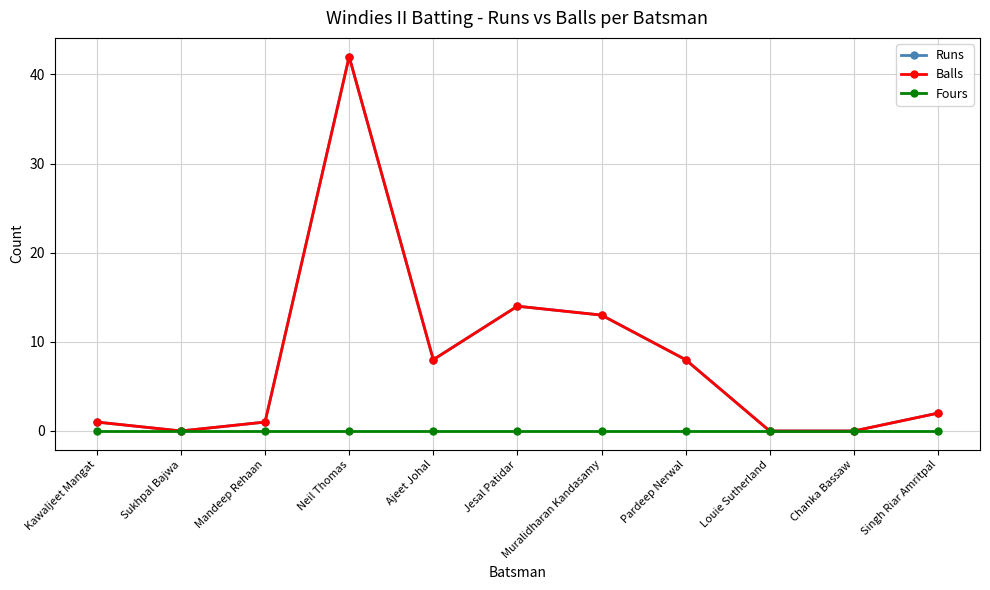

True or false: Fours and Runs intersect in this chart.

False